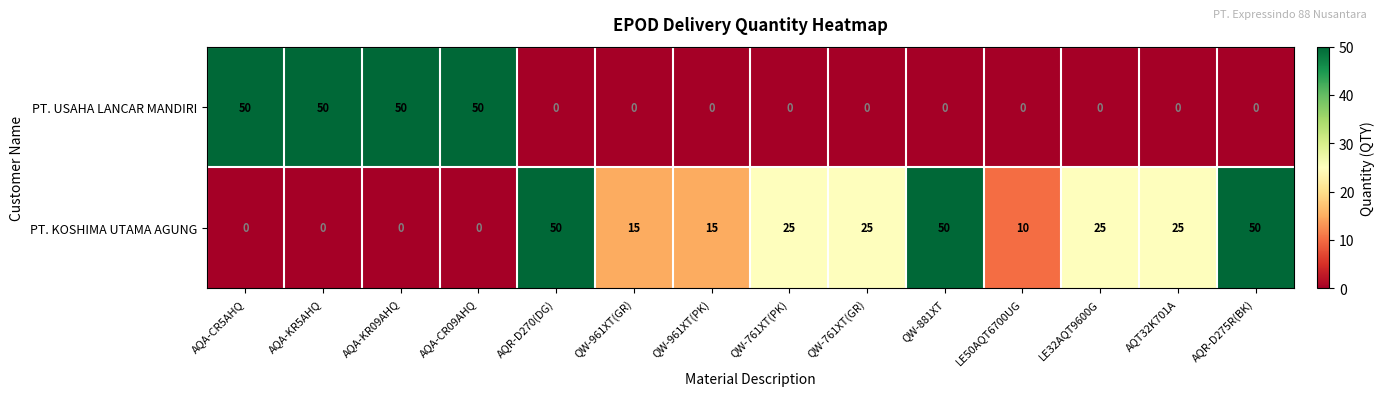

What is the greatest value displayed?

50